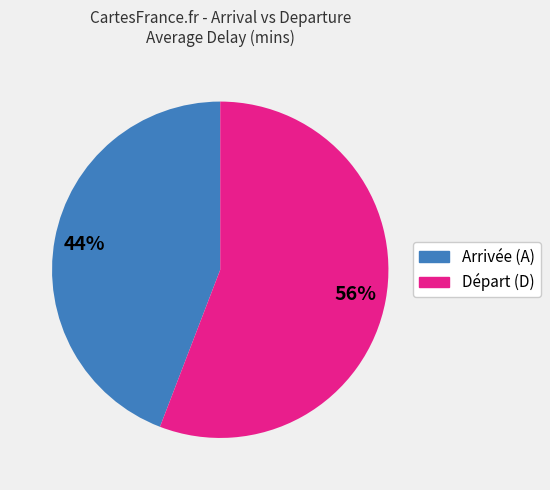

Is there any slice that represents more than half of the pie?

Yes